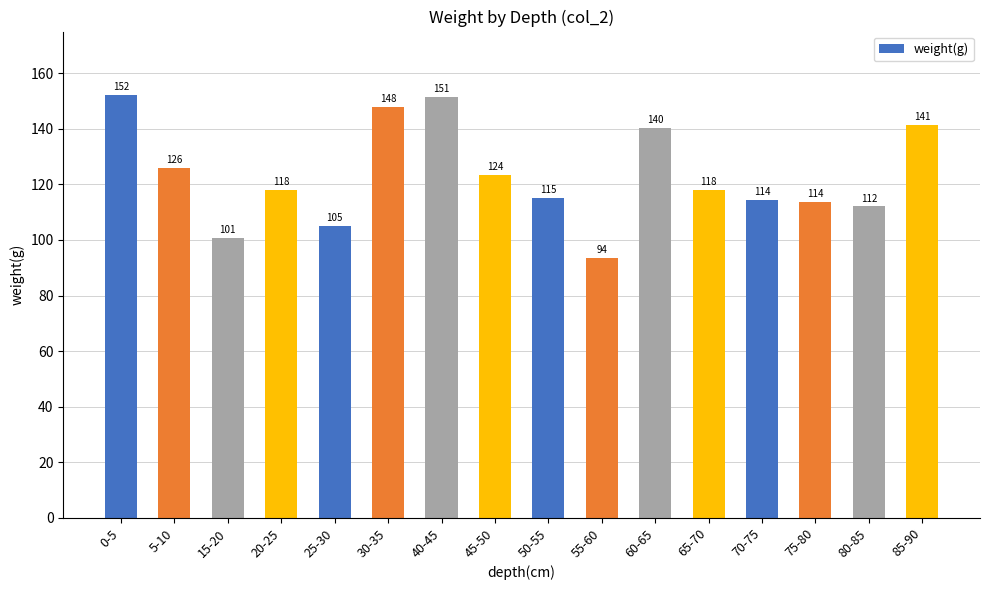

Between 65-70 and 75-80, which is larger?

65-70